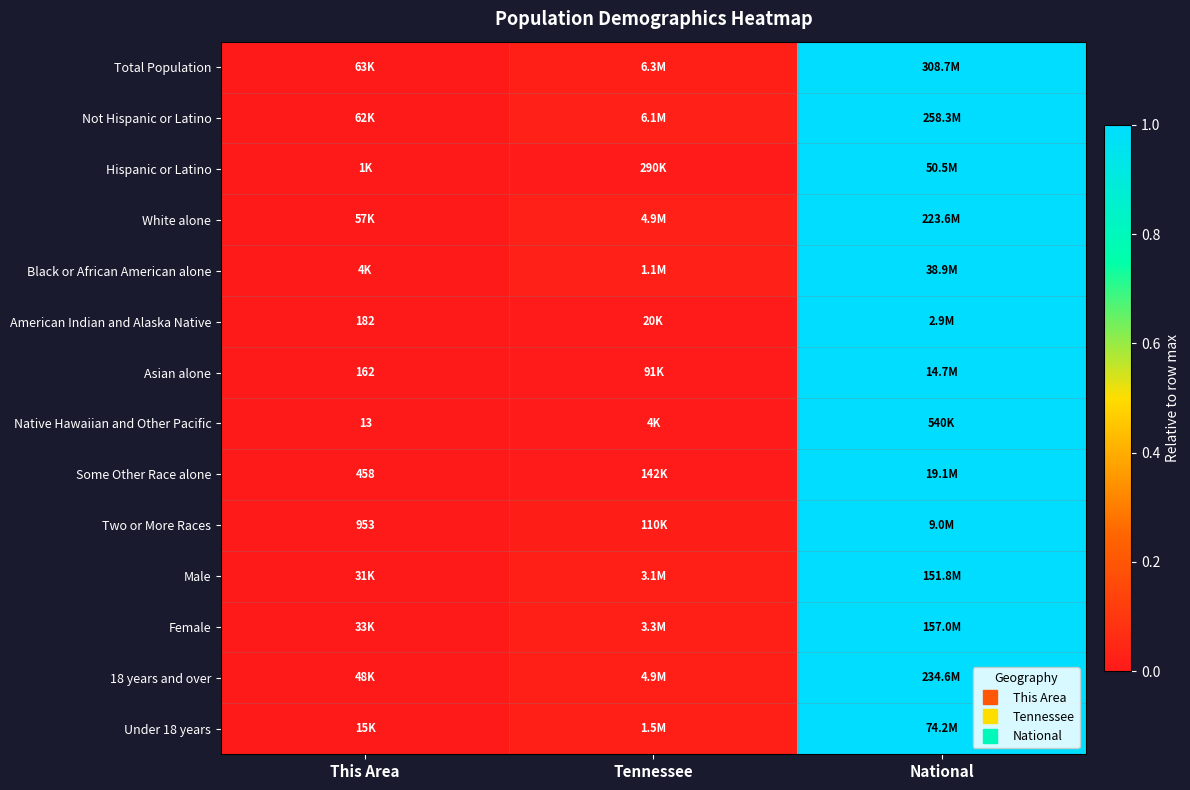

Between Tennessee and National, which is larger?

National